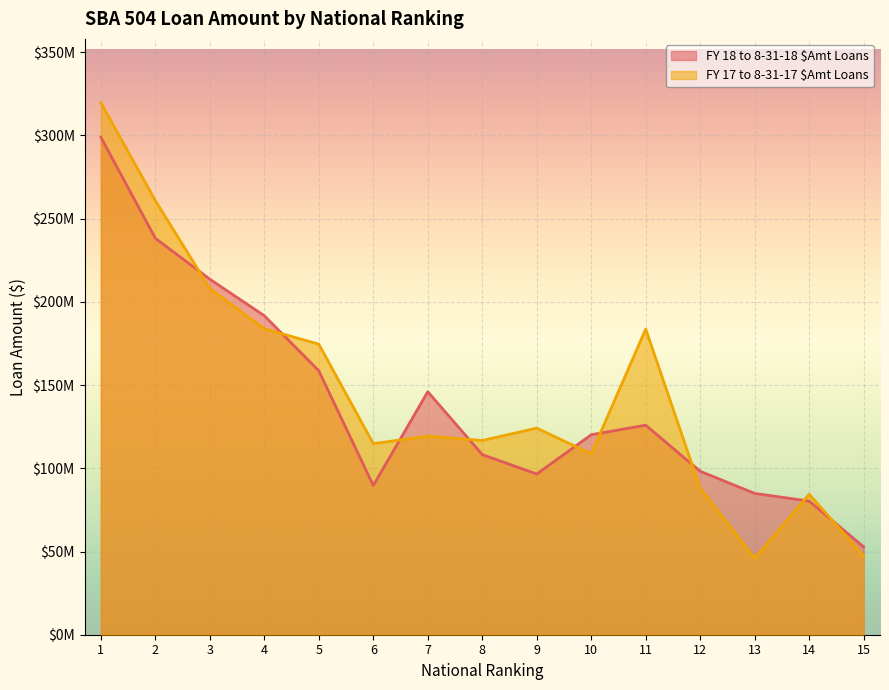

Which series has the largest total across all categories?

FY 17 to 8-31-17 $Amt Loans